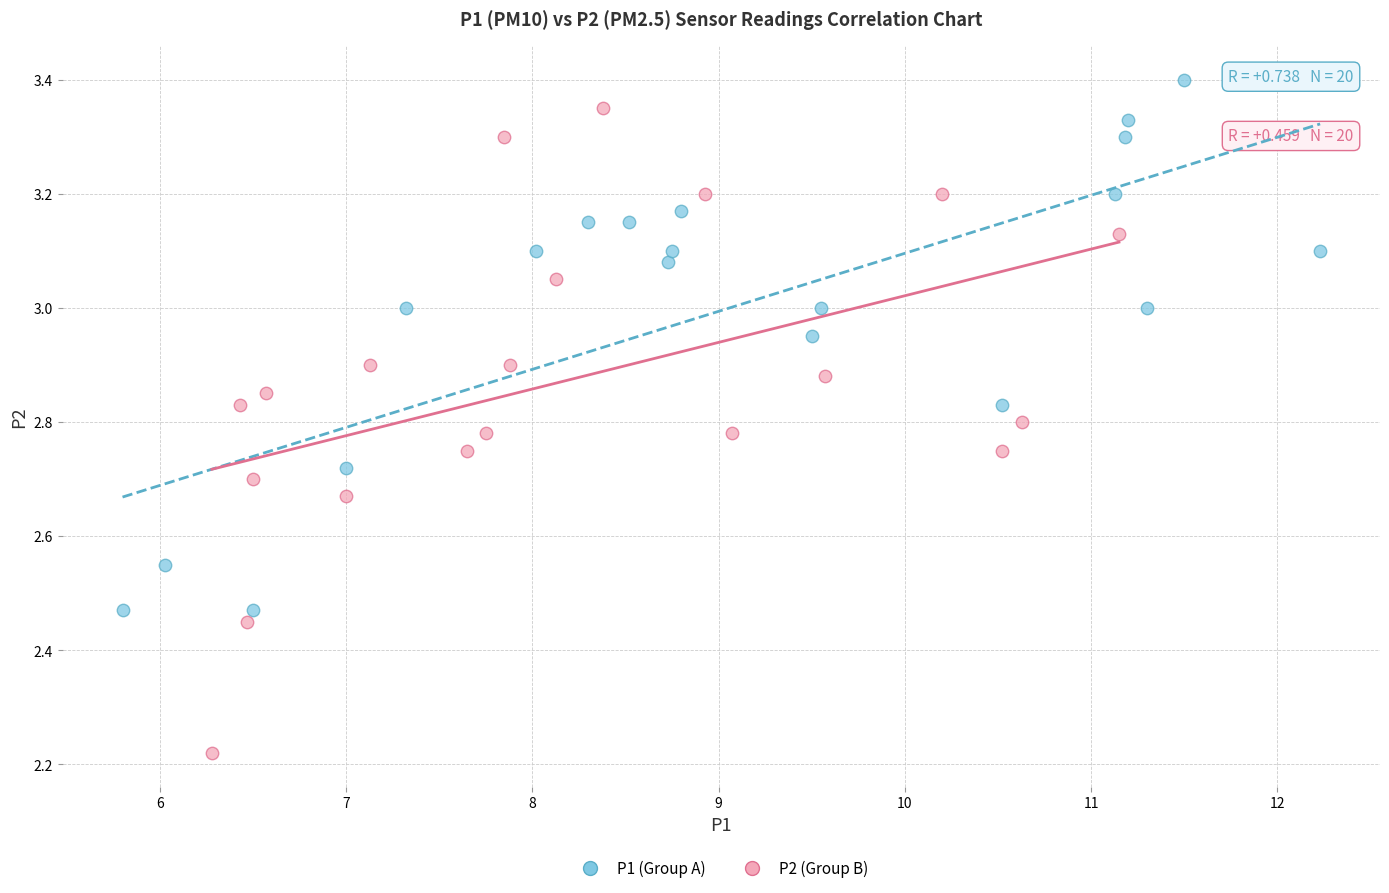

Which series has the largest Y range (max minus min)?

P2 (Group B)